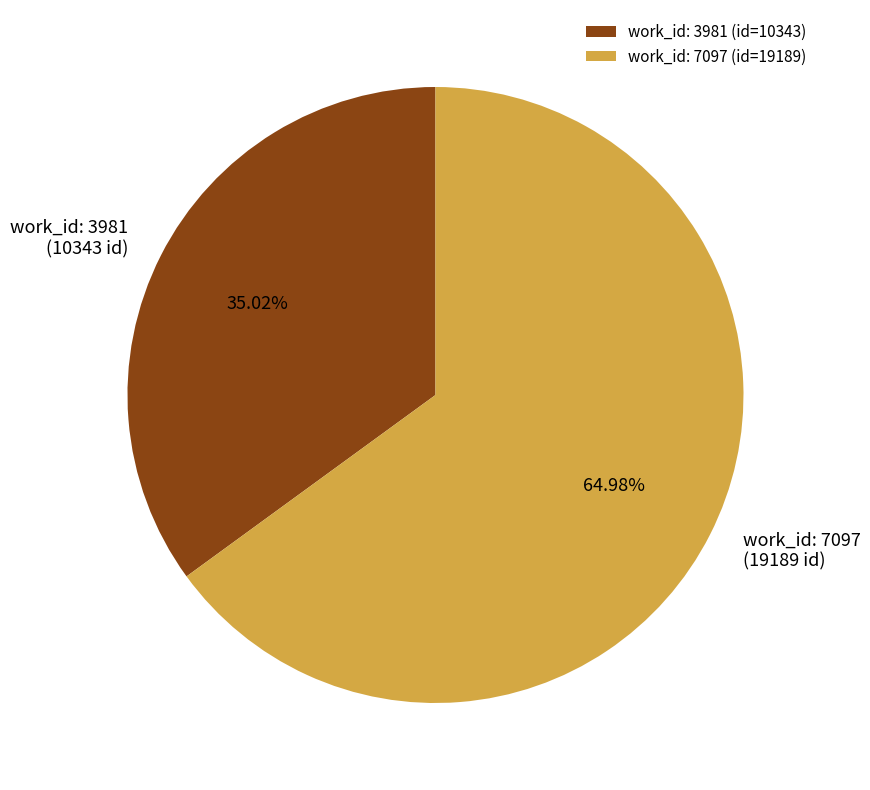

Rank the categories by value from highest to lowest.

work_id: 7097, work_id: 3981